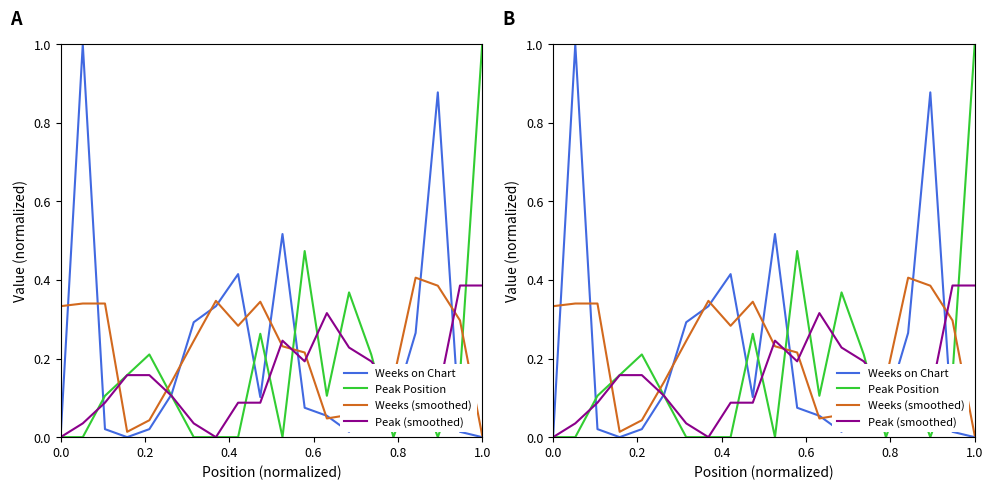

Rank the series by their maximum value, from highest to lowest.

Weeks on Chart, Peak Position, Weeks (smoothed), Peak (smoothed)